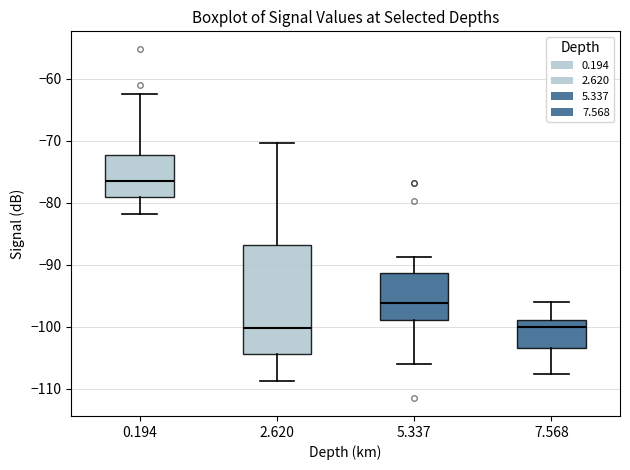

Where is the upper edge of the box at x = 2.620 on the y-axis? The values are not printed on the chart, so give them approximately, as read against the axis.

-87